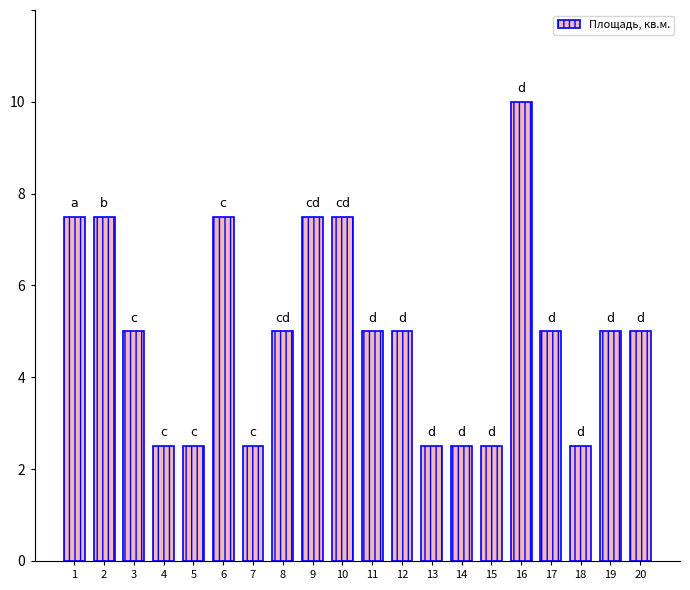

Read the value at 19.

5.0